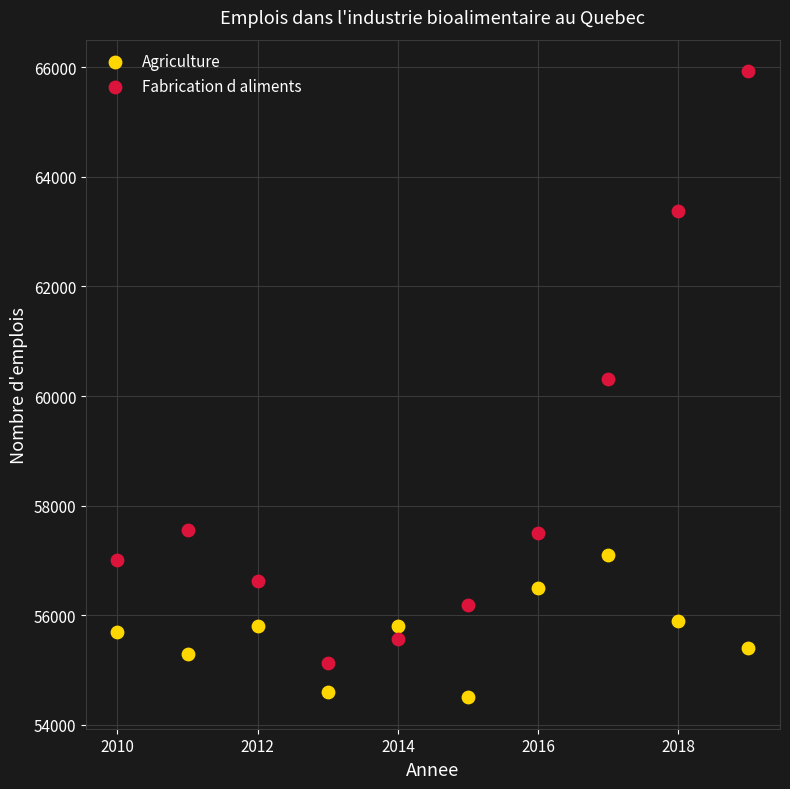

Across all data points, what is the range of Y values (max minus min)?

11432